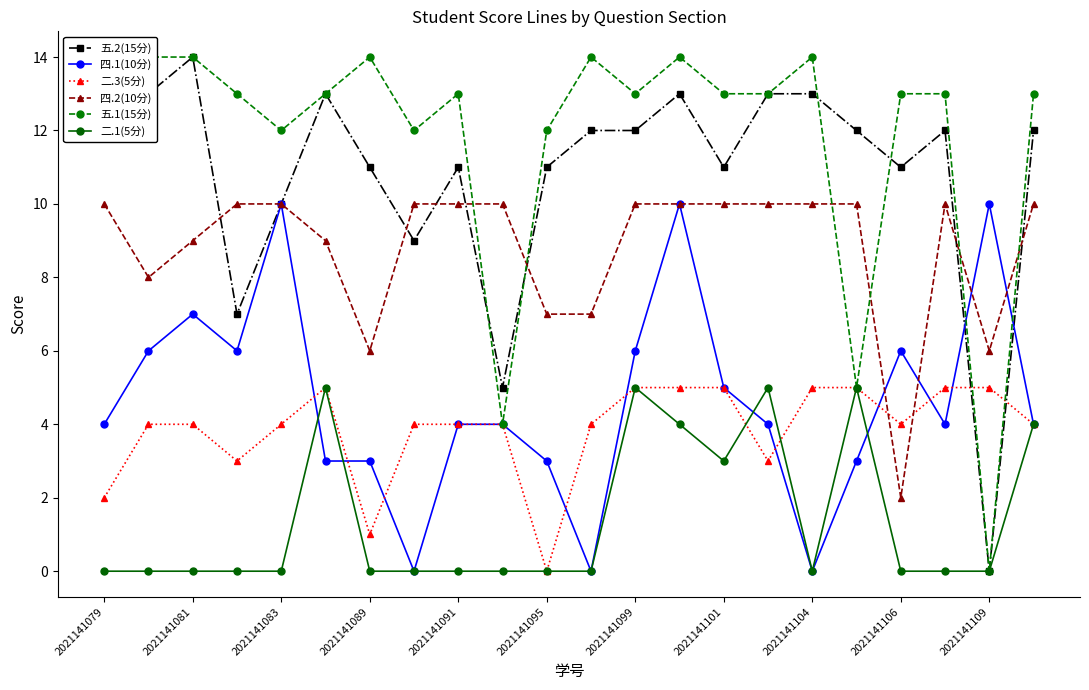

Reading left to right, what are all the values shown in this chart?

五.2(15分): 13	13	14	7	10	13	11	9	11	5	11	12	12	13	11	13	13	12	11	12	0	12
四.1(10分): 4	6	7	6	10	3	3	0	4	4	3	0	6	10	5	4	0	3	6	4	10	4
二.3(5分): 2	4	4	3	4	5	1	4	4	4	0	4	5	5	5	3	5	5	4	5	5	4
四.2(10分): 10	8	9	10	10	9	6	10	10	10	7	7	10	10	10	10	10	10	2	10	6	10
五.1(15分): 13	14	14	13	12	13	14	12	13	4	12	14	13	14	13	13	14	5	13	13	0	13
二.1(5分): 0	0	0	0	0	5	0	0	0	0	0	0	5	4	3	5	0	5	0	0	0	4